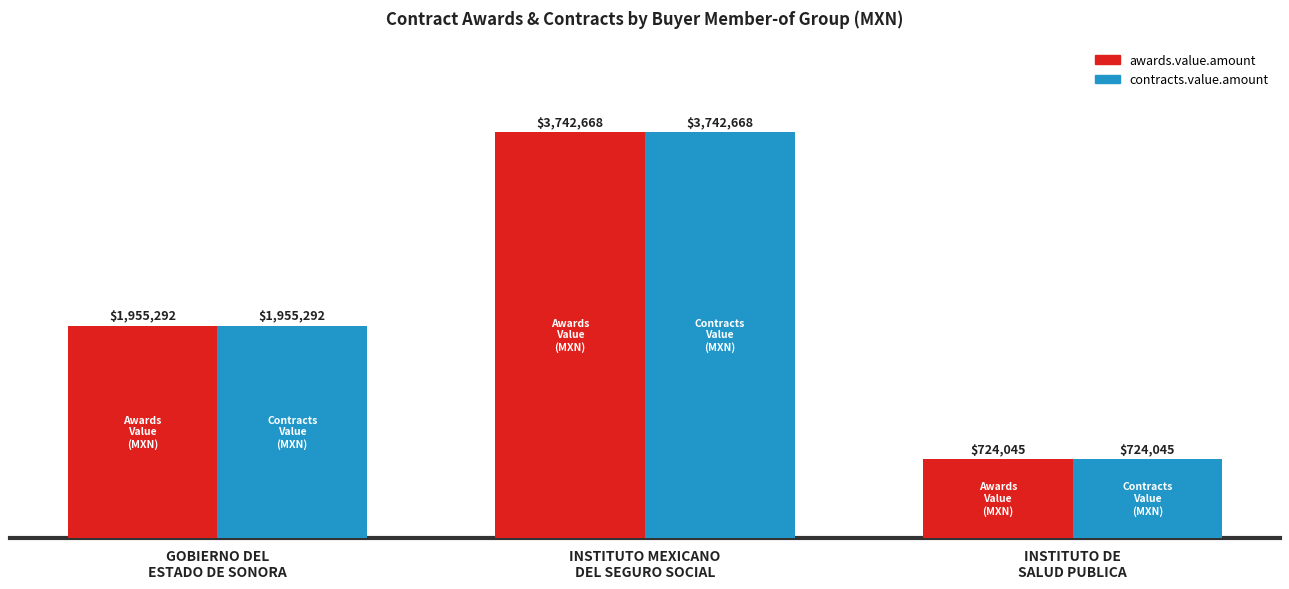

What is the difference between the maximum and minimum values in the awards.value.amount series?

3018623.1